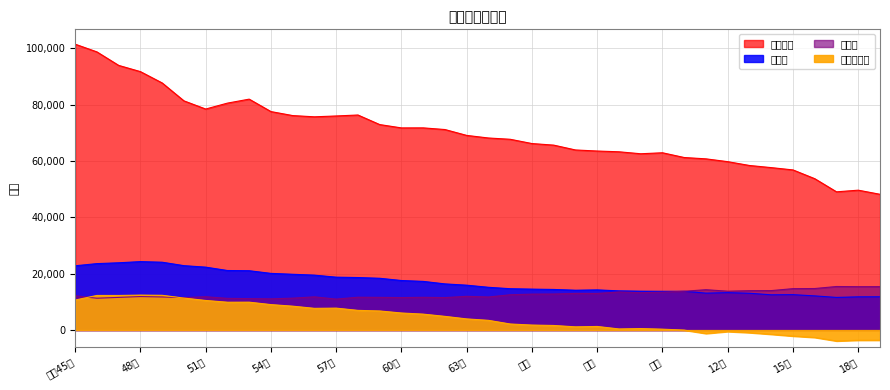

Where is the first local maximum for 出生数?

48年